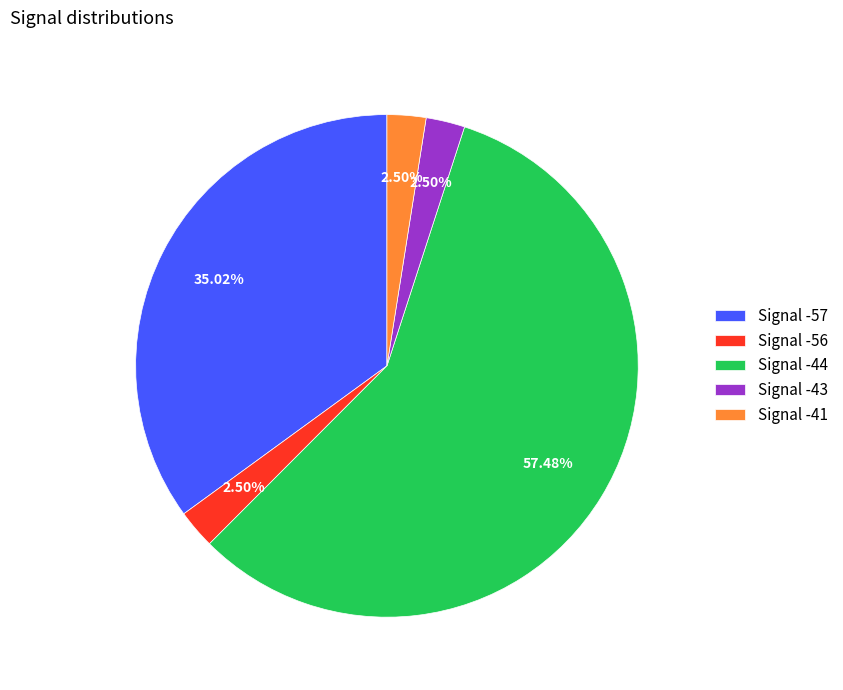

Is there any slice that represents more than half of the pie?

Yes